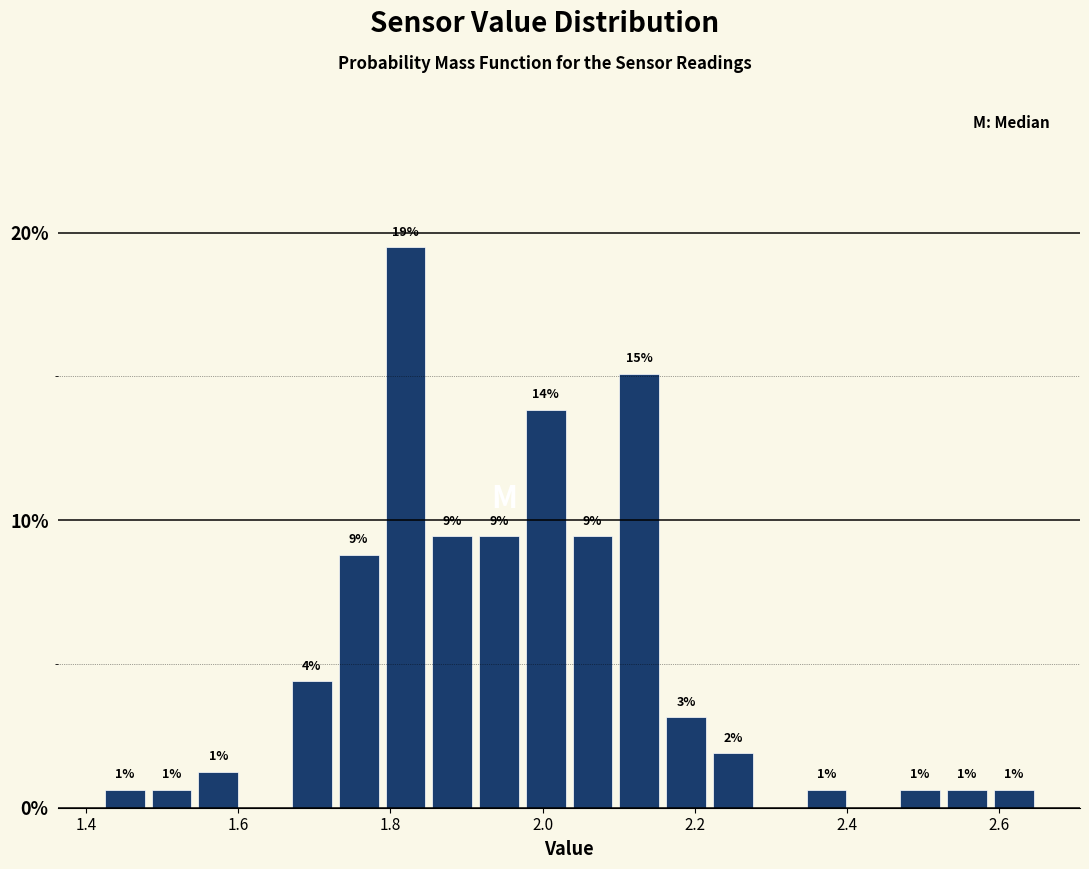

Read against the x-axis, roughly where is the centre of the tallest bar?

1.82